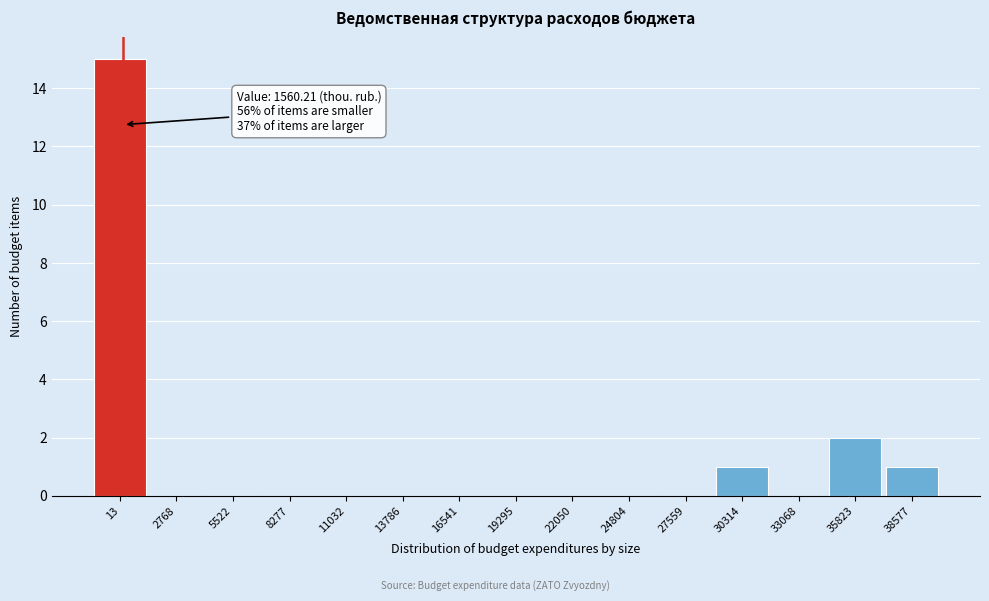

Reading left to right, extract all data points from this chart.

13=15	2768=0	5522=0	8277=0	11032=0	13786=0	16541=0	19295=0	22050=0	24804=0	27559=0	30314=1	33068=0	35823=2	38577=1